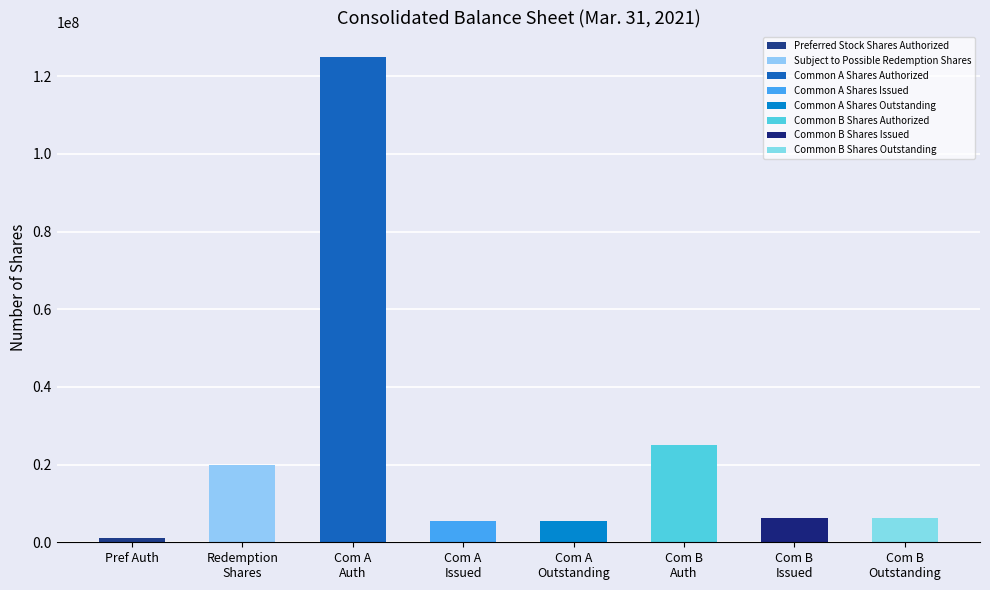

What is the difference between the maximum and minimum values?

124000000